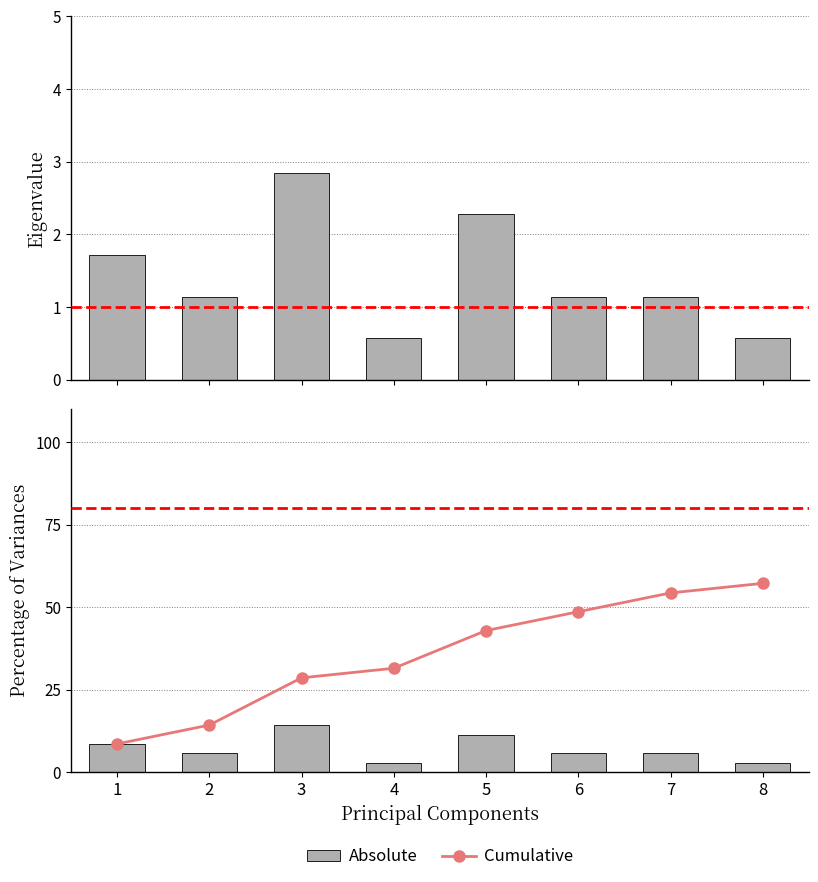

Reading left to right, extract all data points from this chart.

Absolute: 8.6	5.7	14.3	2.9	11.4	5.7	5.7	2.9
Cumulative: 8.6	14.3	28.6	31.5	42.9	48.6	54.3	57.2